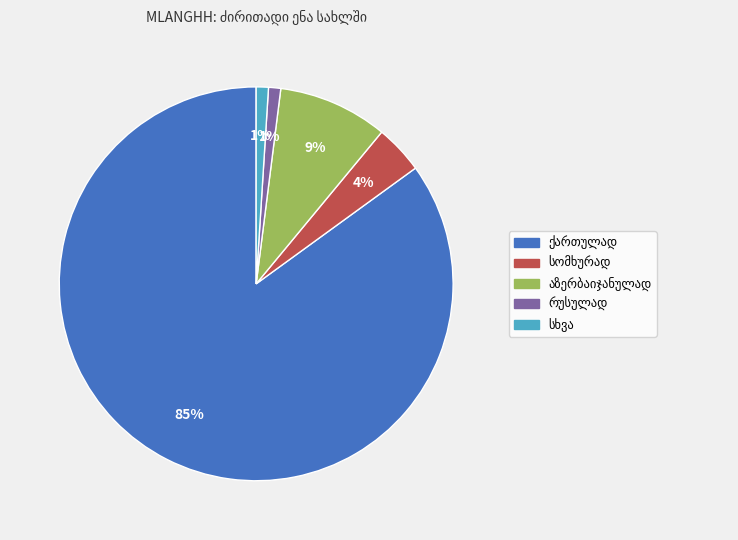

Count the number of slices in the pie.

5